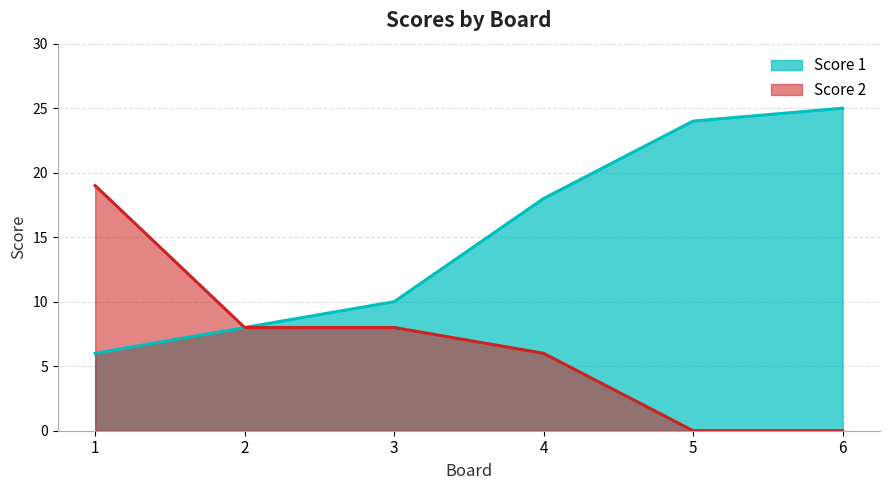

What is the value of the Score 2 point at the 4th from the left?

6